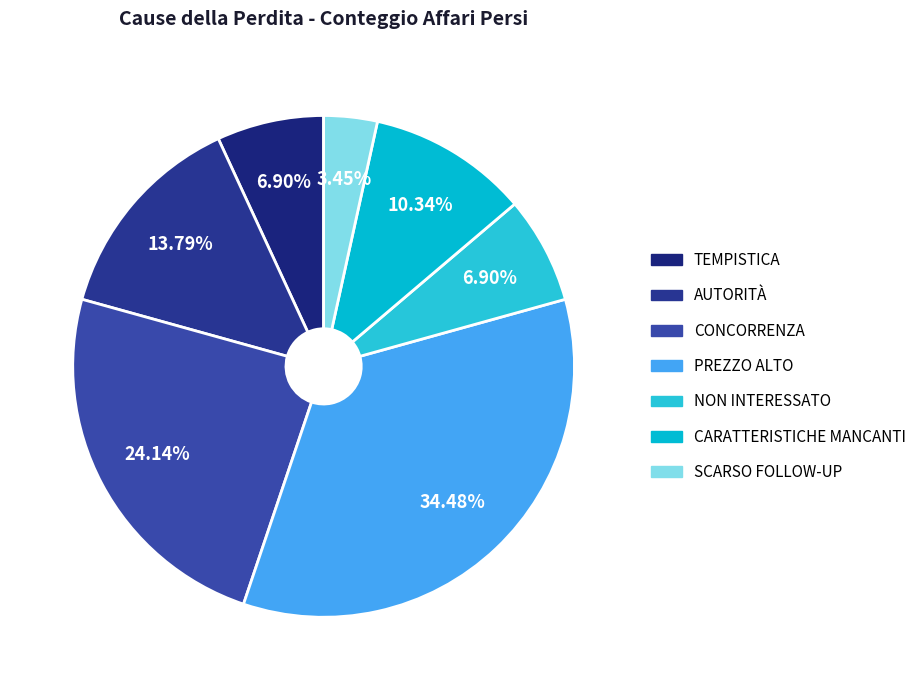

How many segments does this pie chart have?

7